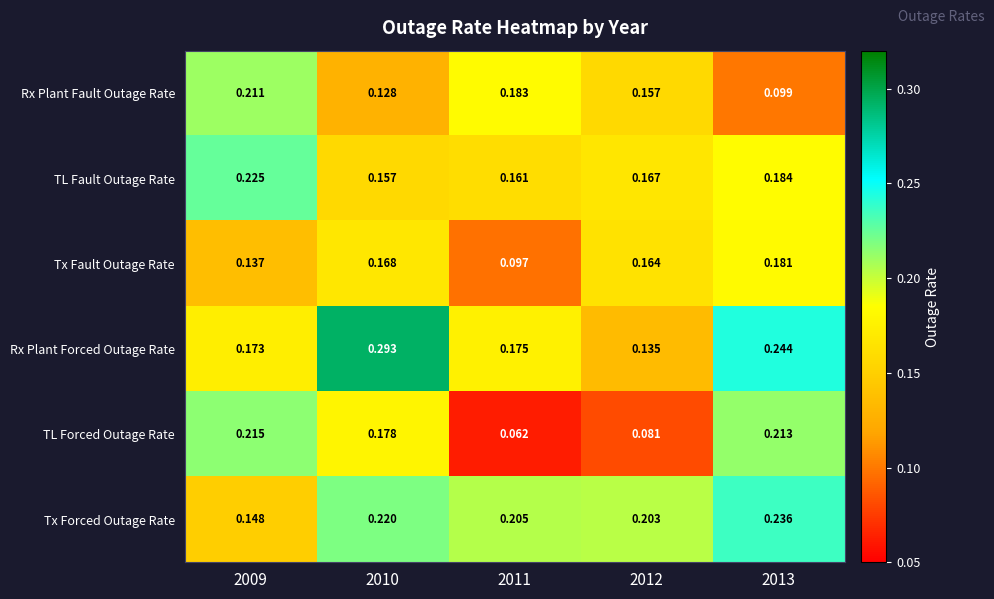

Is the value of Rx Plant Fault Outage Rate at 2011 greater than the value of TL Fault Outage Rate at 2011?

Yes